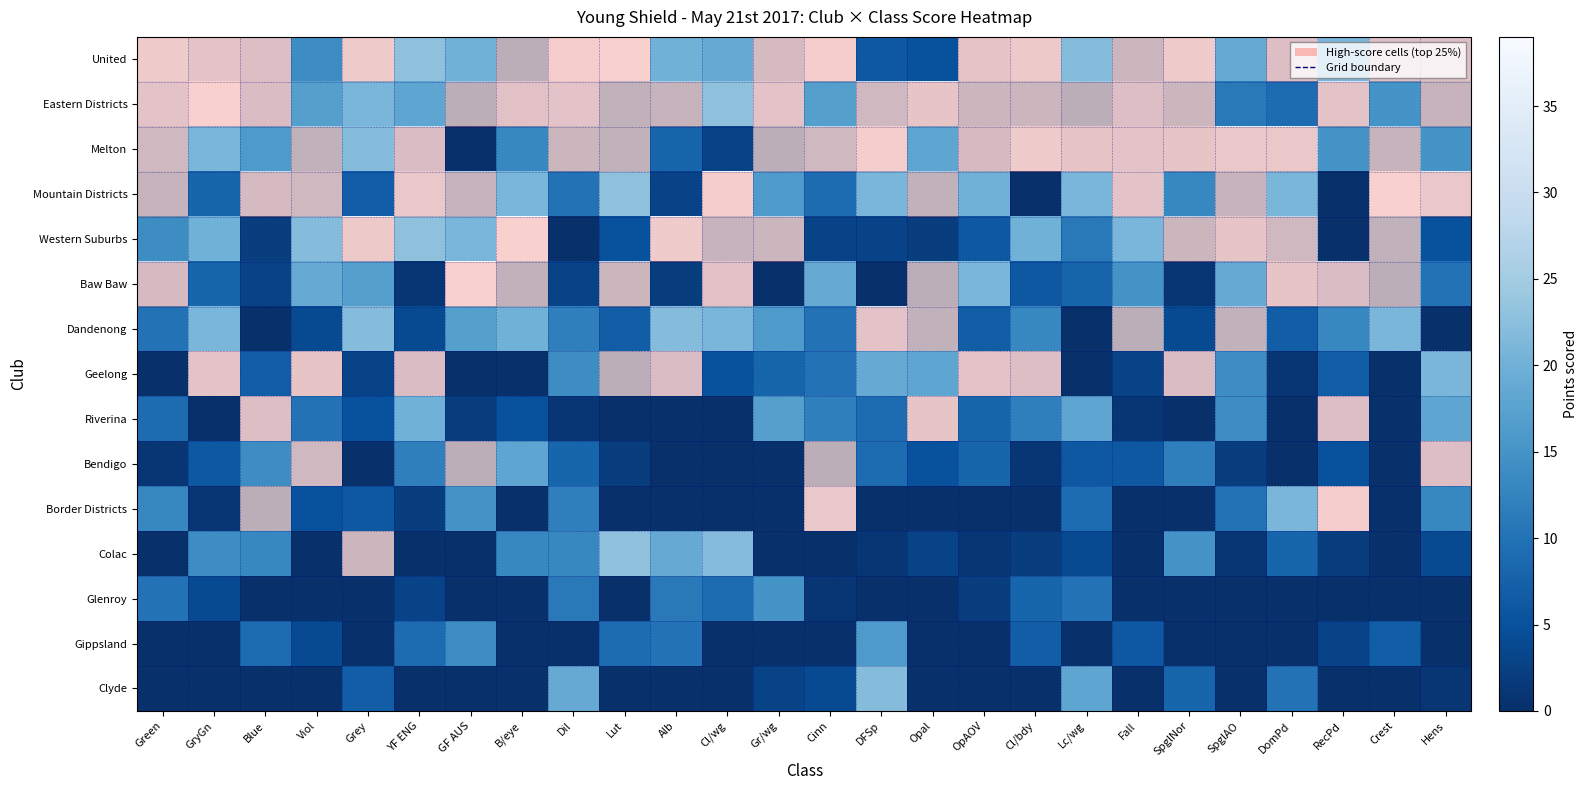

Reading right to left, list all the values displayed in this chart.

United: Hens=31	Crest=31	RecPd=21	DomPd=31	SpglAO=19	SpglNor=37	Fall=27	Lc/wg=22	Cl/bdy=36	OpAOV=34	Opal=5	DFSp=6	Cinn=38	Gr/wg=29	Cl/wg=19	Alb=20	Lut=39	Dil=38	B/eye=24	GF AUS=20	YF ENG=23	Grey=37	Viol=14	Blue=31	GryGn=33	Green=37
Eastern Districts: Hens=26	Crest=15	RecPd=33	DomPd=9	SpglAO=11	SpglNor=27	Fall=31	Lc/wg=24	Cl/bdy=27	OpAOV=27	Opal=34	DFSp=28	Cinn=17	Gr/wg=33	Cl/wg=23	Alb=26	Lut=25	Dil=33	B/eye=32	GF AUS=24	YF ENG=18	Grey=21	Viol=17	Blue=30	GryGn=39	Green=33
Melton: Hens=15	Crest=26	RecPd=15	DomPd=35	SpglAO=35	SpglNor=34	Fall=33	Lc/wg=34	Cl/bdy=37	OpAOV=29	Opal=18	DFSp=38	Cinn=28	Gr/wg=24	Cl/wg=3	Alb=8	Lut=25	Dil=27	B/eye=13	GF AUS=0	YF ENG=30	Grey=22	Viol=25	Blue=16	GryGn=21	Green=28
Mountain Districts: Hens=35	Crest=39	RecPd=0	DomPd=21	SpglAO=26	SpglNor=13	Fall=33	Lc/wg=21	Cl/bdy=0	OpAOV=20	Opal=25	DFSp=21	Cinn=9	Gr/wg=16	Cl/wg=38	Alb=3	Lut=23	Dil=10	B/eye=21	GF AUS=26	YF ENG=35	Grey=7	Viol=28	Blue=29	GryGn=8	Green=26
Western Suburbs: Hens=5	Crest=25	RecPd=0	DomPd=28	SpglAO=34	SpglNor=27	Fall=21	Lc/wg=11	Cl/bdy=20	OpAOV=6	Opal=2	DFSp=3	Cinn=3	Gr/wg=27	Cl/wg=26	Alb=37	Lut=5	Dil=0	B/eye=39	GF AUS=21	YF ENG=23	Grey=36	Viol=22	Blue=2	GryGn=20	Green=14
Baw Baw: Hens=10	Crest=24	RecPd=30	DomPd=34	SpglAO=19	SpglNor=1	Fall=15	Lc/wg=8	Cl/bdy=6	OpAOV=21	Opal=24	DFSp=0	Cinn=19	Gr/wg=0	Cl/wg=32	Alb=2	Lut=27	Dil=3	B/eye=25	GF AUS=39	YF ENG=1	Grey=17	Viol=19	Blue=3	GryGn=8	Green=29
Dandenong: Hens=0	Crest=21	RecPd=13	DomPd=7	SpglAO=25	SpglNor=4	Fall=24	Lc/wg=0	Cl/bdy=13	OpAOV=7	Opal=25	DFSp=33	Cinn=10	Gr/wg=16	Cl/wg=21	Alb=22	Lut=7	Dil=12	B/eye=20	GF AUS=17	YF ENG=4	Grey=22	Viol=4	Blue=0	GryGn=21	Green=10
Geelong: Hens=21	Crest=0	RecPd=7	DomPd=1	SpglAO=14	SpglNor=30	Fall=3	Lc/wg=0	Cl/bdy=31	OpAOV=33	Opal=18	DFSp=19	Cinn=10	Gr/wg=8	Cl/wg=5	Alb=30	Lut=24	Dil=14	B/eye=0	GF AUS=0	YF ENG=30	Grey=3	Viol=34	Blue=7	GryGn=33	Green=0
Riverina: Hens=18	Crest=0	RecPd=31	DomPd=0	SpglAO=14	SpglNor=0	Fall=1	Lc/wg=18	Cl/bdy=12	OpAOV=8	Opal=34	DFSp=9	Cinn=12	Gr/wg=17	Cl/wg=0	Alb=0	Lut=0	Dil=1	B/eye=5	GF AUS=2	YF ENG=20	Grey=5	Viol=10	Blue=31	GryGn=0	Green=9
Bendigo: Hens=31	Crest=0	RecPd=5	DomPd=0	SpglAO=2	SpglNor=12	Fall=6	Lc/wg=6	Cl/bdy=1	OpAOV=8	Opal=5	DFSp=9	Cinn=24	Gr/wg=0	Cl/wg=0	Alb=0	Lut=2	Dil=8	B/eye=18	GF AUS=24	YF ENG=12	Grey=0	Viol=28	Blue=14	GryGn=6	Green=1
Border Districts: Hens=13	Crest=0	RecPd=38	DomPd=21	SpglAO=10	SpglNor=0	Fall=0	Lc/wg=9	Cl/bdy=0	OpAOV=0	Opal=0	DFSp=0	Cinn=35	Gr/wg=0	Cl/wg=0	Alb=0	Lut=0	Dil=12	B/eye=0	GF AUS=15	YF ENG=2	Grey=6	Viol=5	Blue=24	GryGn=1	Green=13
Colac: Hens=4	Crest=0	RecPd=2	DomPd=8	SpglAO=1	SpglNor=15	Fall=0	Lc/wg=4	Cl/bdy=2	OpAOV=1	Opal=3	DFSp=1	Cinn=0	Gr/wg=0	Cl/wg=22	Alb=19	Lut=23	Dil=13	B/eye=13	GF AUS=0	YF ENG=0	Grey=27	Viol=0	Blue=13	GryGn=14	Green=0
Glenroy: Hens=0	Crest=0	RecPd=0	DomPd=0	SpglAO=0	SpglNor=0	Fall=0	Lc/wg=10	Cl/bdy=8	OpAOV=2	Opal=0	DFSp=0	Cinn=1	Gr/wg=15	Cl/wg=9	Alb=11	Lut=0	Dil=11	B/eye=0	GF AUS=0	YF ENG=3	Grey=0	Viol=0	Blue=0	GryGn=4	Green=10
Gippsland: Hens=0	Crest=7	RecPd=3	DomPd=0	SpglAO=0	SpglNor=0	Fall=6	Lc/wg=0	Cl/bdy=7	OpAOV=0	Opal=0	DFSp=16	Cinn=0	Gr/wg=0	Cl/wg=0	Alb=10	Lut=9	Dil=0	B/eye=0	GF AUS=14	YF ENG=9	Grey=0	Viol=4	Blue=9	GryGn=0	Green=0
Clyde: Hens=1	Crest=0	RecPd=0	DomPd=10	SpglAO=0	SpglNor=8	Fall=0	Lc/wg=18	Cl/bdy=0	OpAOV=0	Opal=0	DFSp=22	Cinn=4	Gr/wg=3	Cl/wg=0	Alb=0	Lut=0	Dil=19	B/eye=0	GF AUS=0	YF ENG=0	Grey=7	Viol=0	Blue=0	GryGn=0	Green=0